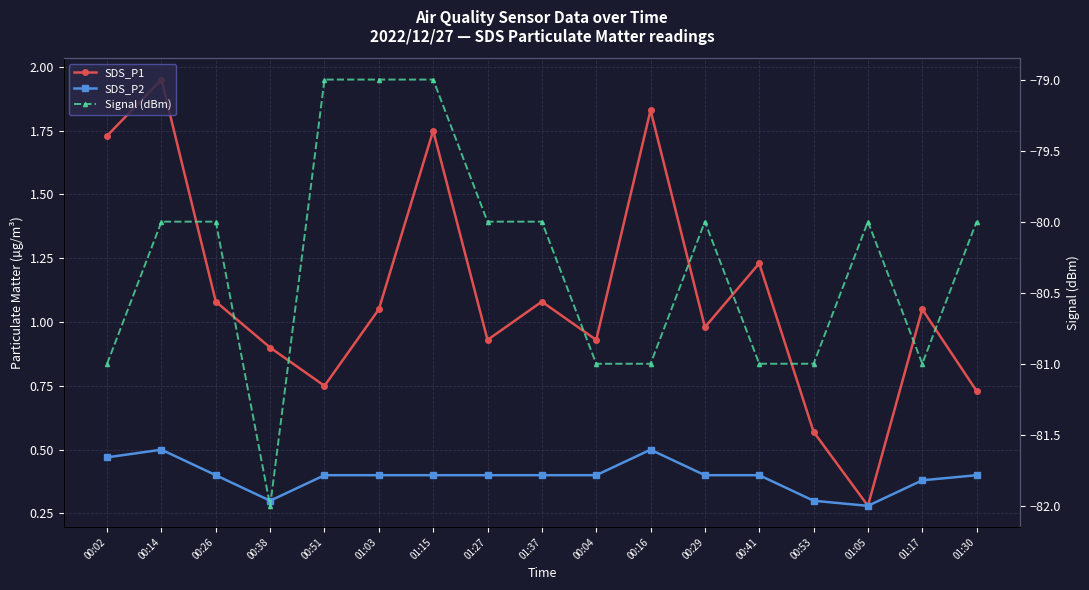

What is the maximum value for SDS_P1?

1.9